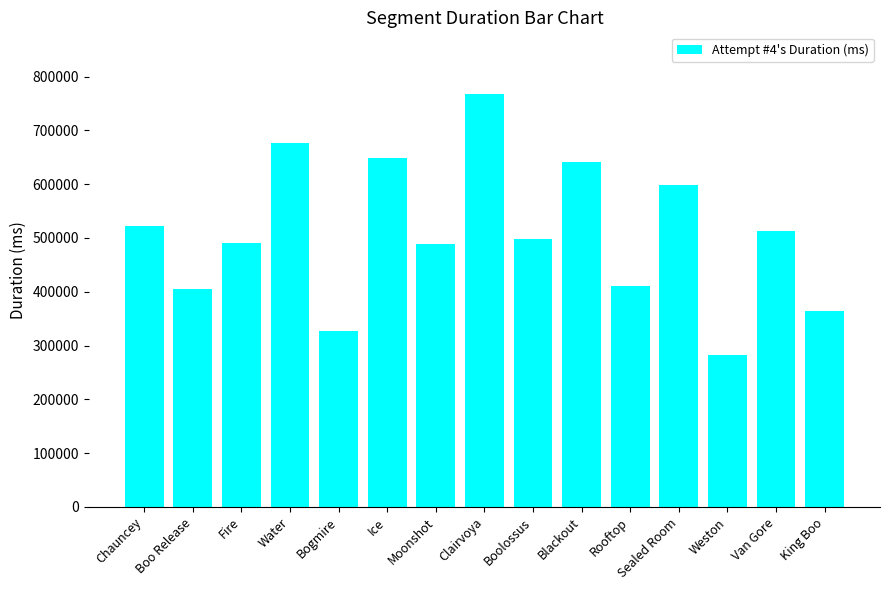

Which has a higher value, Van Gore or Ice?

Ice